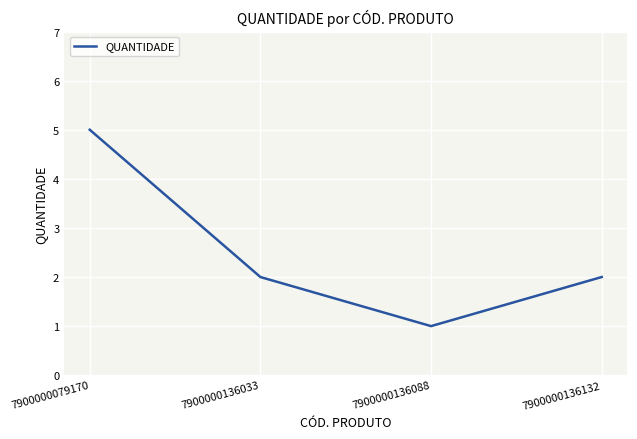

Approximately how many times larger is the value at 7900000136088 compared to 7900000079170?

0.2